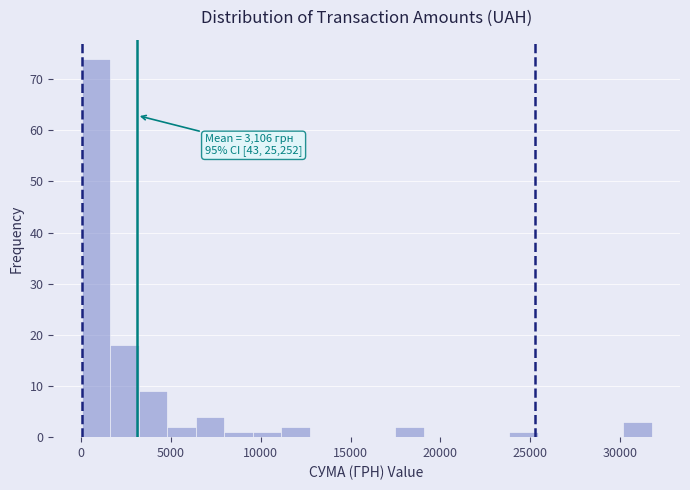

Read against the x-axis, roughly where is the centre of the tallest bar?

1000